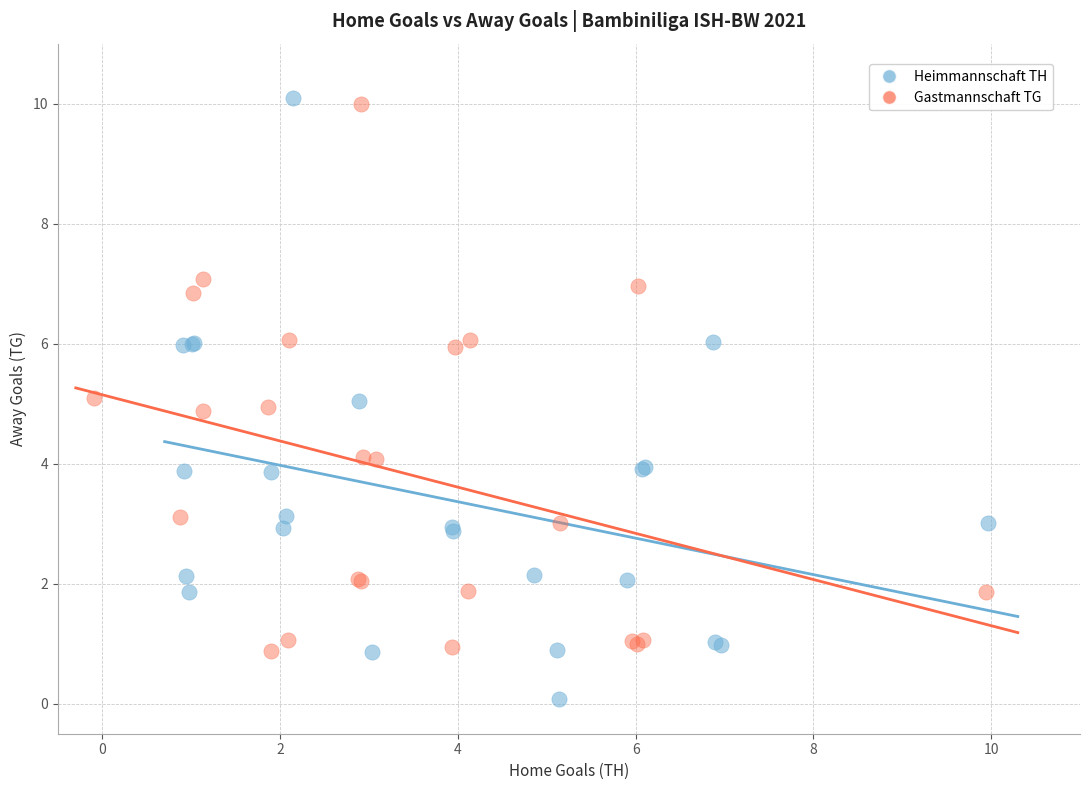

Which series contains the highest Y value?

Heimmannschaft TH